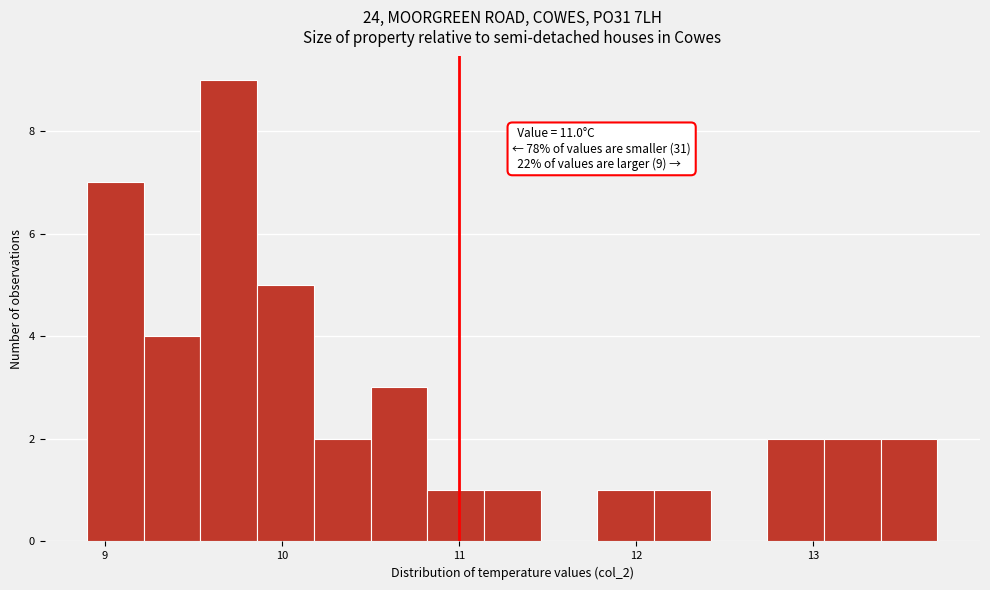

Around what value on the x-axis is the tallest bar? Give the approximate position of its centre, as read against the axis.

9.7